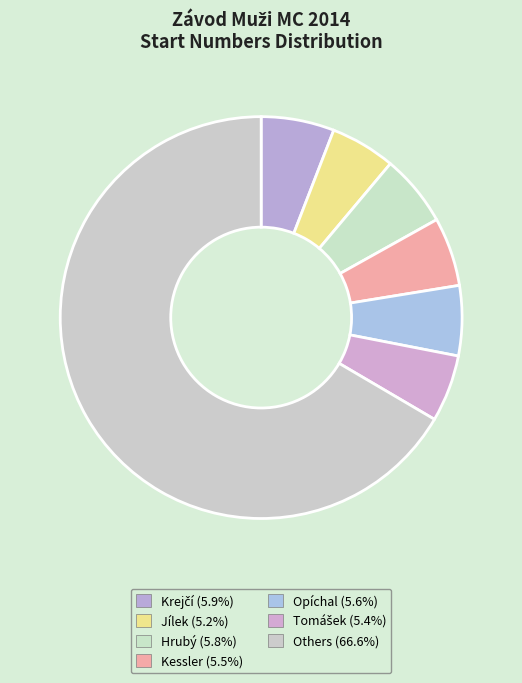

Does any single category account for the majority?

Yes